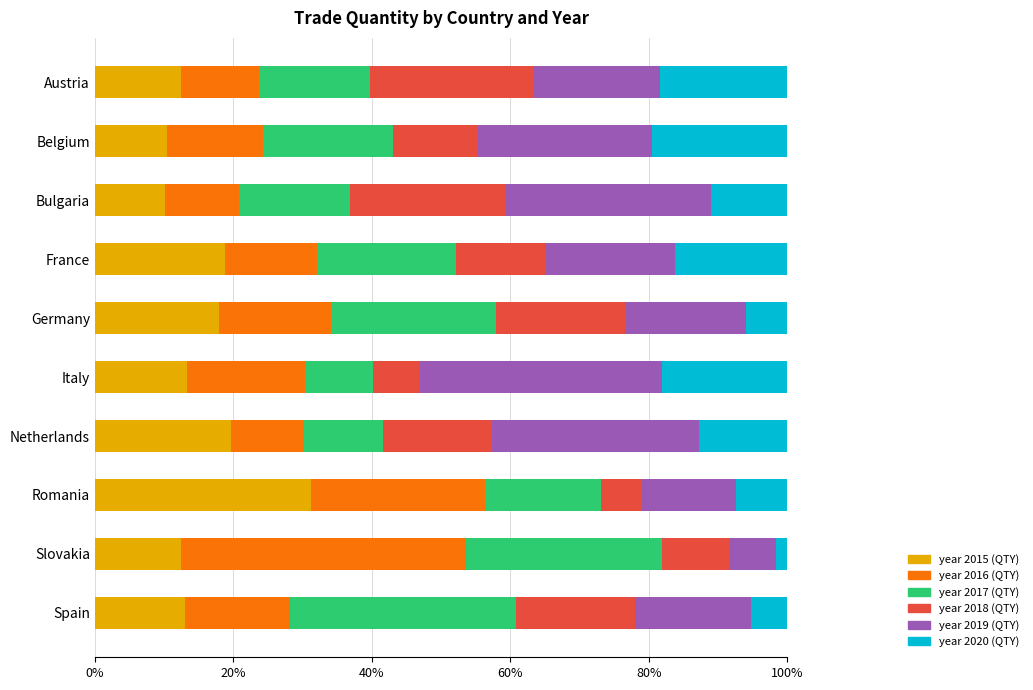

What is the average value of the year 2015 (QTY) series?

15.9